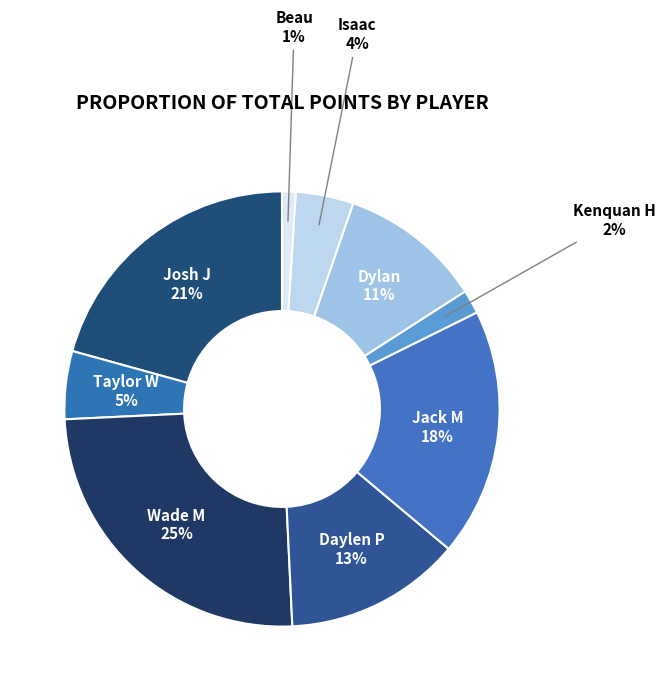

Rank the categories by value from lowest to highest.

Beau, Kenquan H, Isaac, Taylor W, Dylan, Daylen P, Jack M, Josh J, Wade M